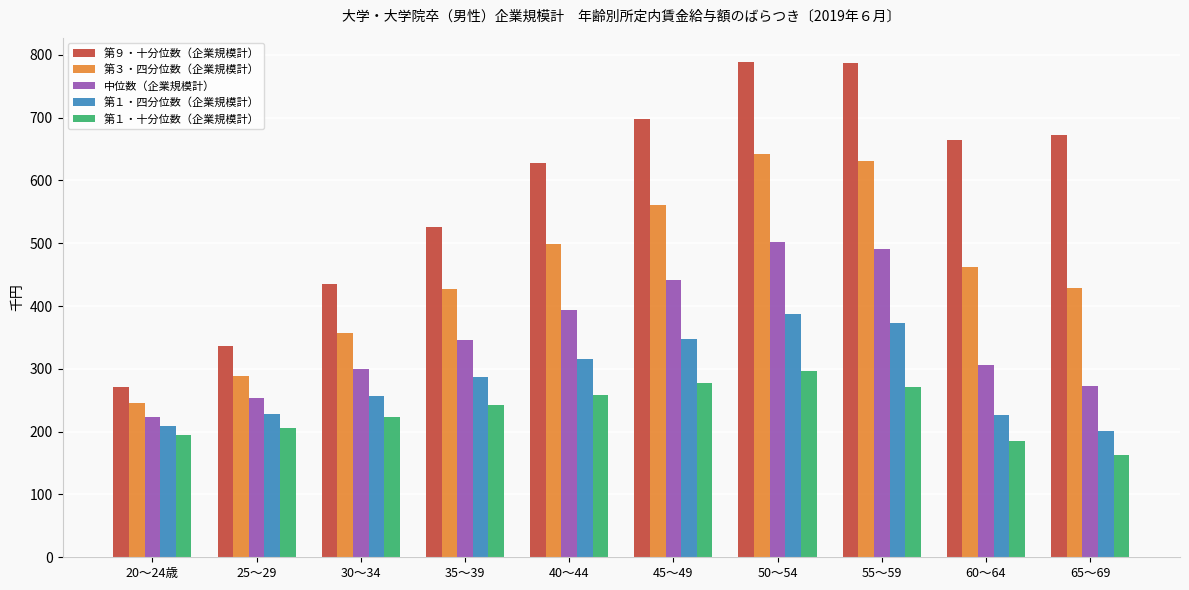

True or false: 第１・十分位数（企業規模計） has a value of 87.2 at 30～34.

False